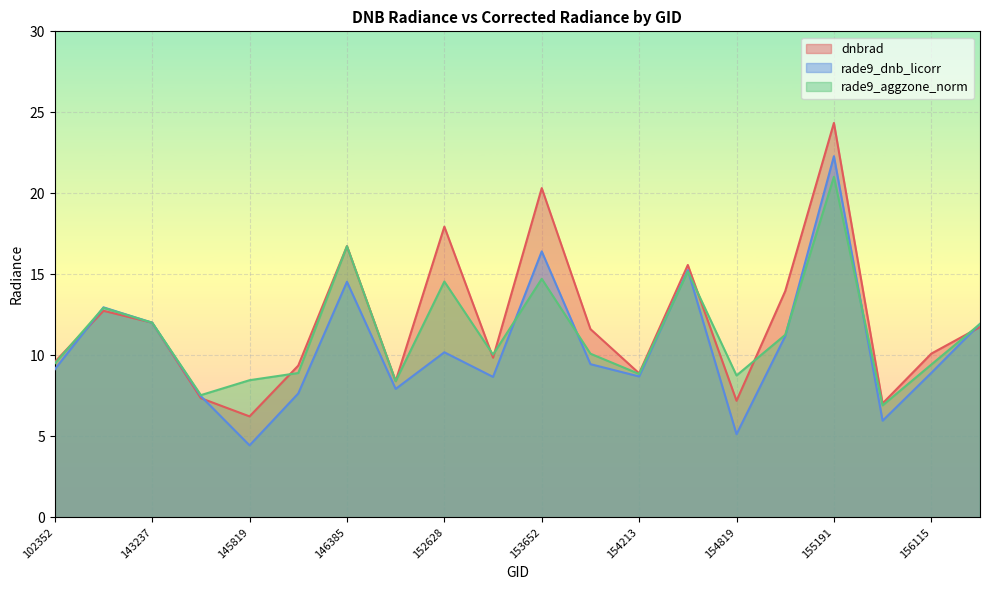

Reading left to right, what are all the values shown in this chart?

dnbrad: 9.6	12.8	12.0	7.4	6.2	9.4	16.7	8.4	17.9	9.9	20.3	11.6	8.9	15.6	7.2	14.0	24.3	7.0	10.1	11.7
rade9_dnb_licorr: 9.1	13.0	12.0	7.5	4.4	7.6	14.5	7.9	10.2	8.7	16.4	9.5	8.7	15.3	5.1	11.2	22.3	6.0	8.9	11.9
rade9_aggzone_norm: 9.5	12.9	12.0	7.5	8.5	8.9	16.7	8.4	14.6	10.0	14.7	10.1	8.9	15.2	8.8	11.3	21.0	6.9	9.4	11.9